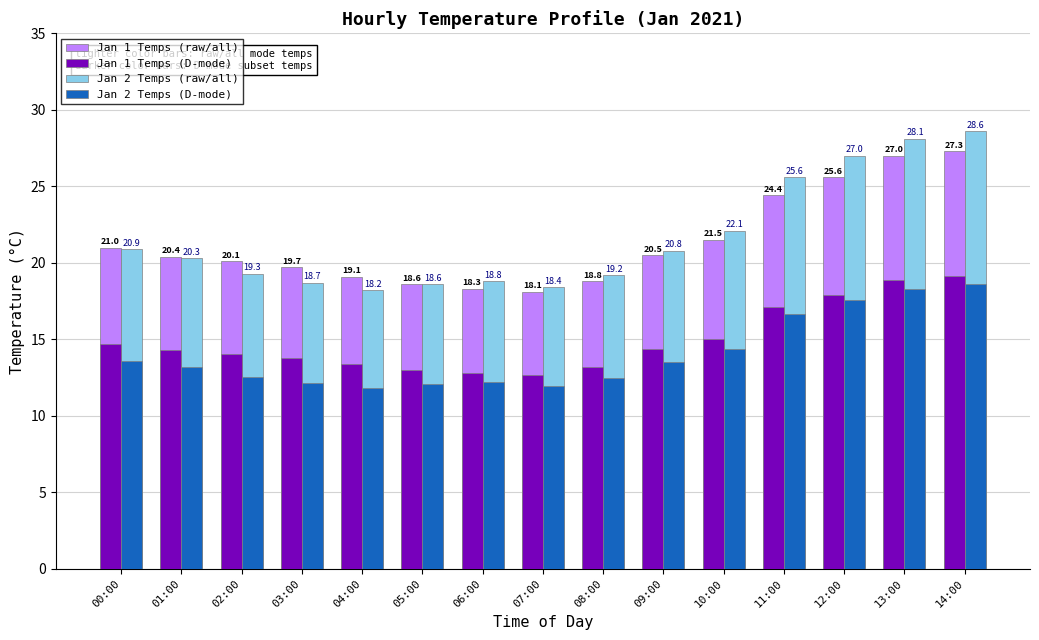

Which series has the widest spread of values?

Jan 2 Temps (raw/all)